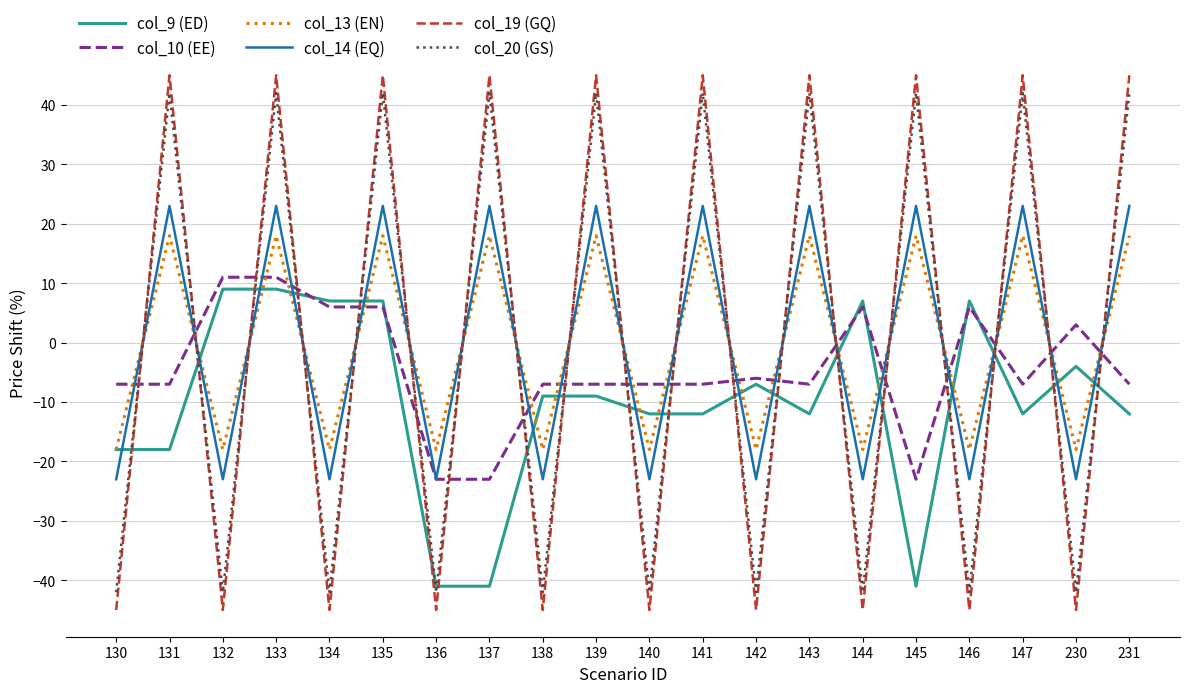

Between 132 and 133, which series saw the biggest shift?

col_19 (GQ)